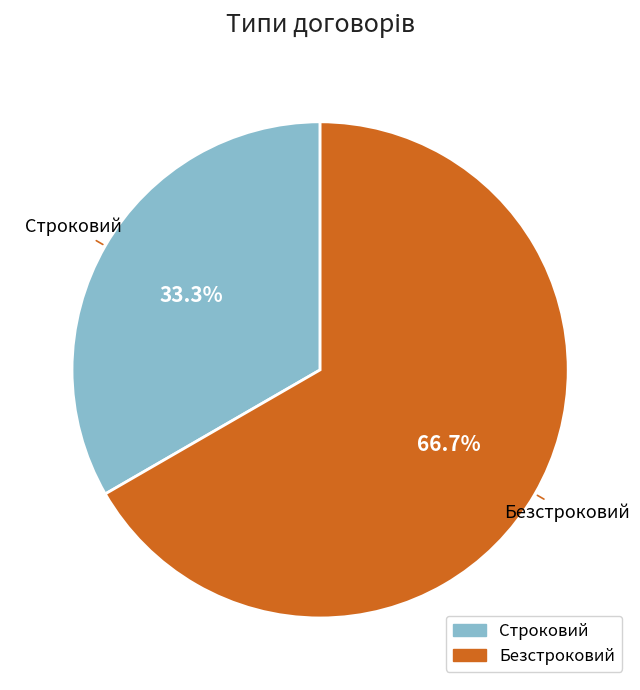

Is it true that Строковий is 23% of the pie?

False